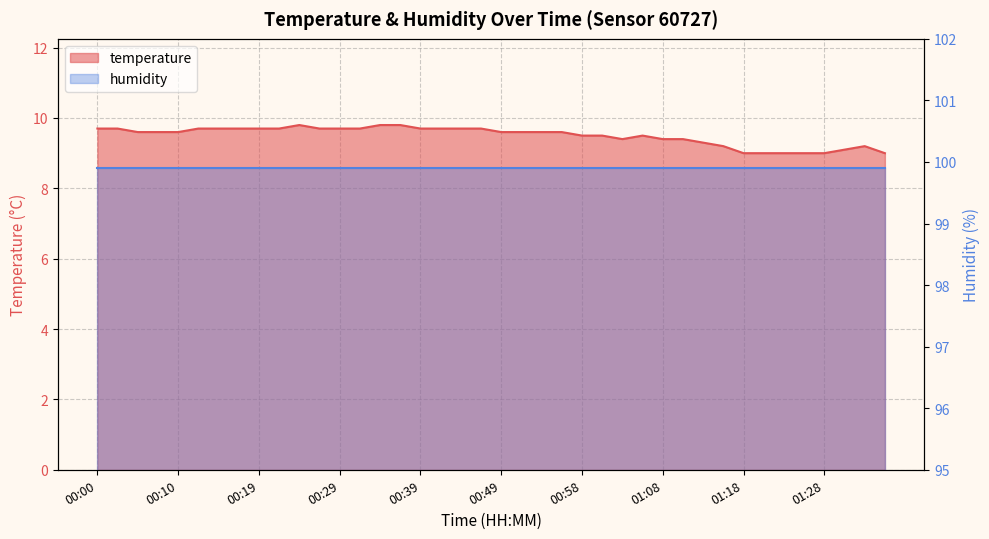

Reading left to right, what are all the values shown in this chart?

00:00=9.7	00:02=9.7	00:05=9.6	00:07=9.6	00:10=9.6	00:12=9.7	00:15=9.7	00:17=9.7	00:19=9.7	00:22=9.7	00:24=9.8	00:27=9.7	00:29=9.7	00:32=9.7	00:34=9.8	00:36=9.8	00:39=9.7	00:41=9.7	00:44=9.7	00:46=9.7	00:49=9.6	00:51=9.6	00:54=9.6	00:56=9.6	00:58=9.5	01:01=9.5	01:03=9.4	01:06=9.5	01:08=9.4	01:11=9.4	01:13=9.3	01:16=9.2	01:18=9.0	01:20=9.0	01:23=9.0	01:25=9.0	01:28=9.0	01:30=9.1	01:33=9.2	01:35=9.0